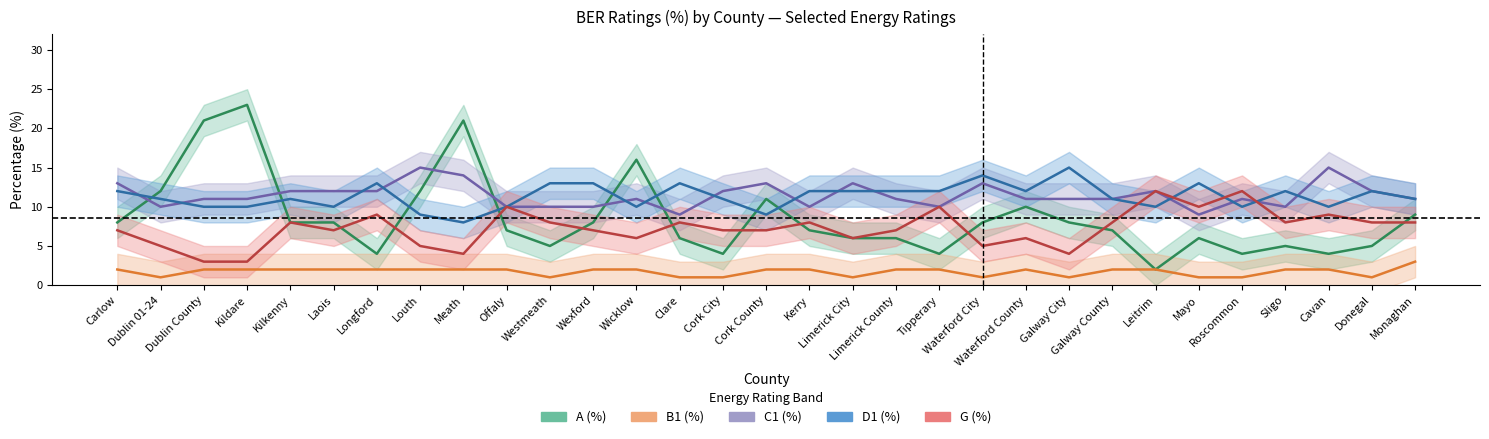

True or false: B1 (%) has a value of 3 at Wexford.

False